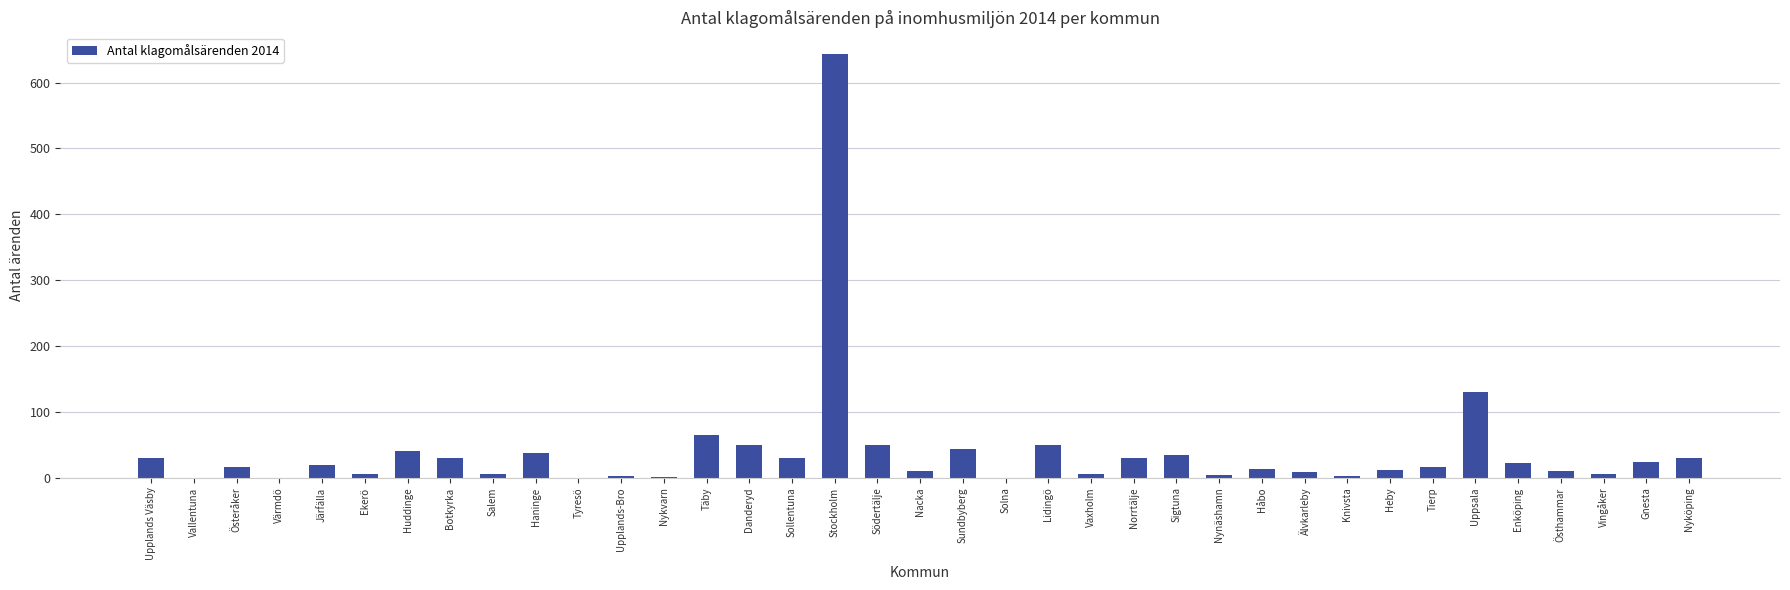

True or false: the data shows 0 at Vallentuna.

True